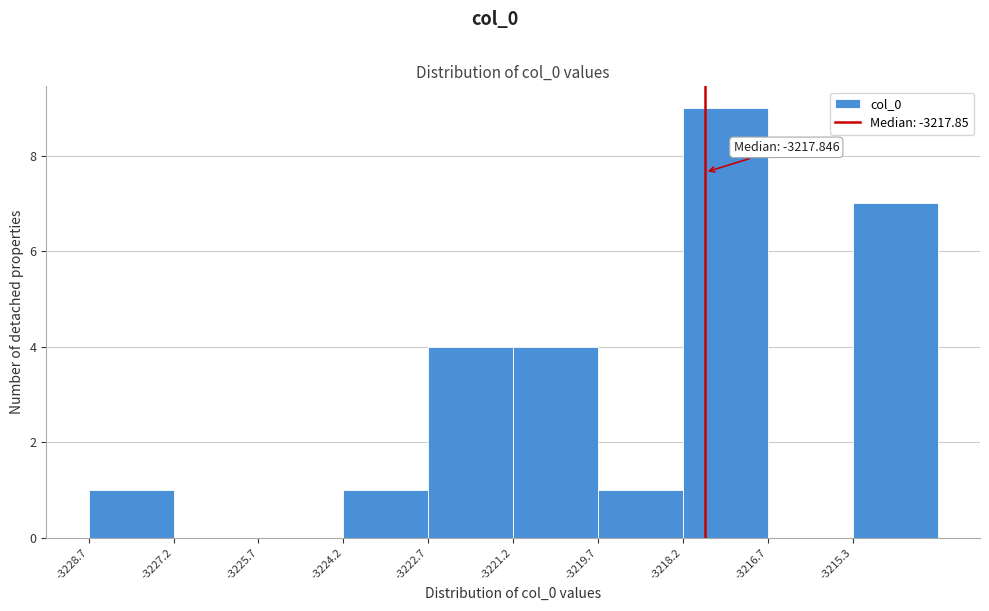

Which range on the x-axis has the tallest bar?

-3218.2 to -3216.8